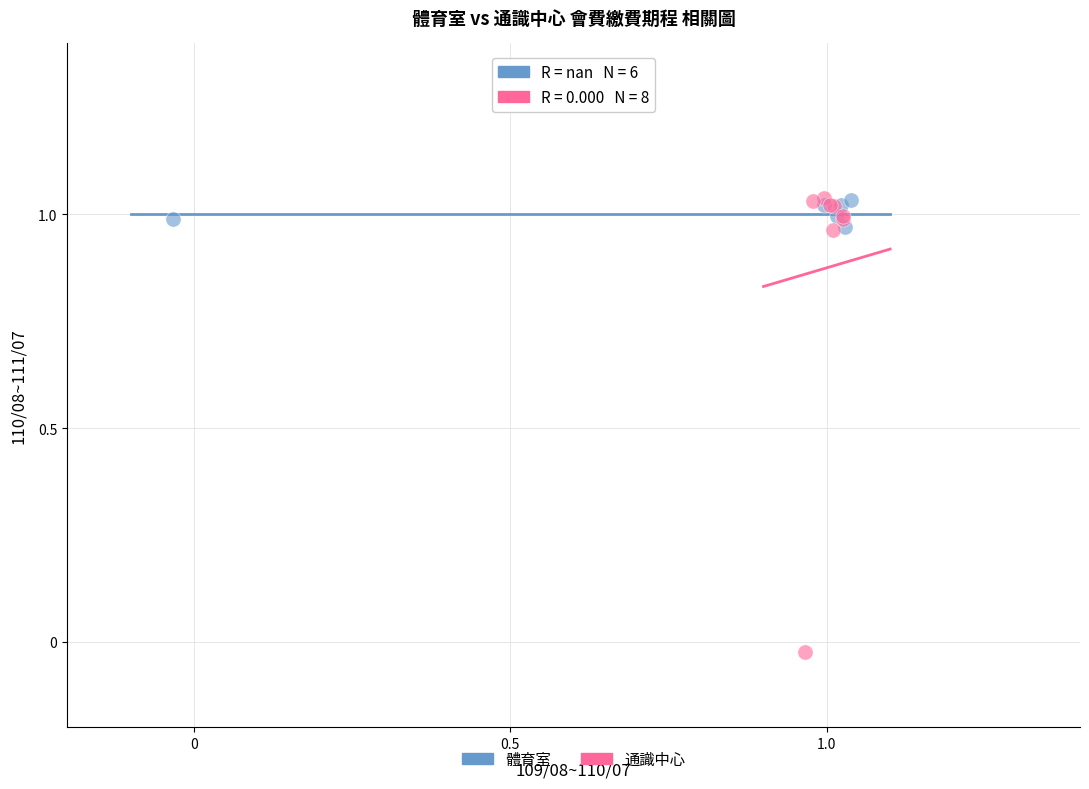

Which series has the widest spread of Y values?

通識中心